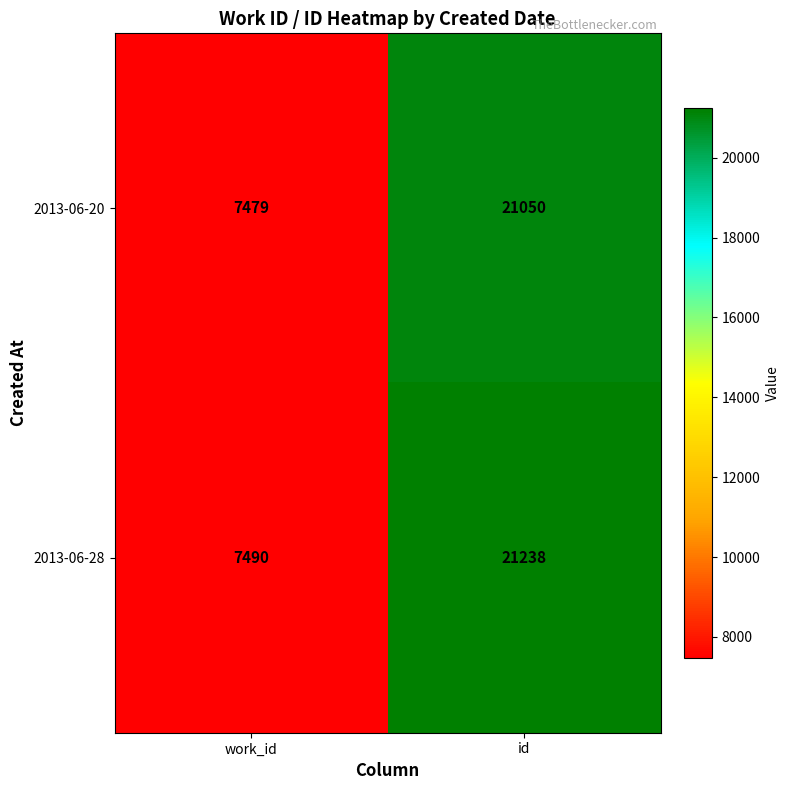

At how many categories does at least one series exceed 10055?

1